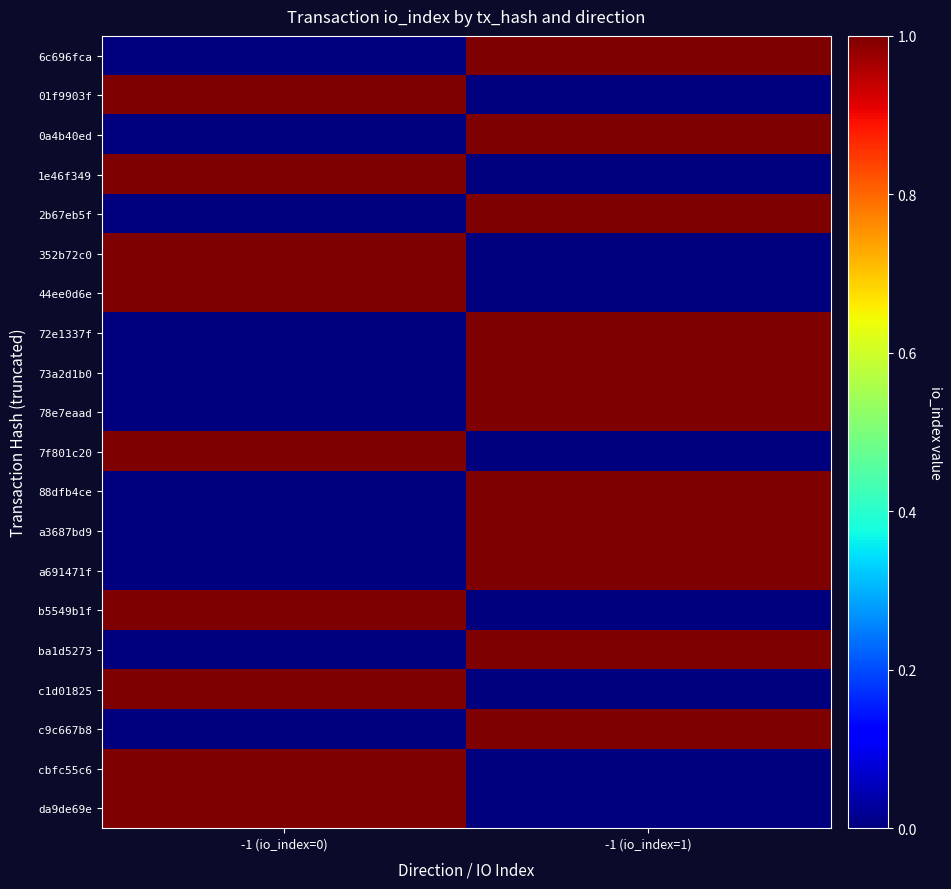

What is the difference between the highest and lowest values at -1 (io_index=1)?

1